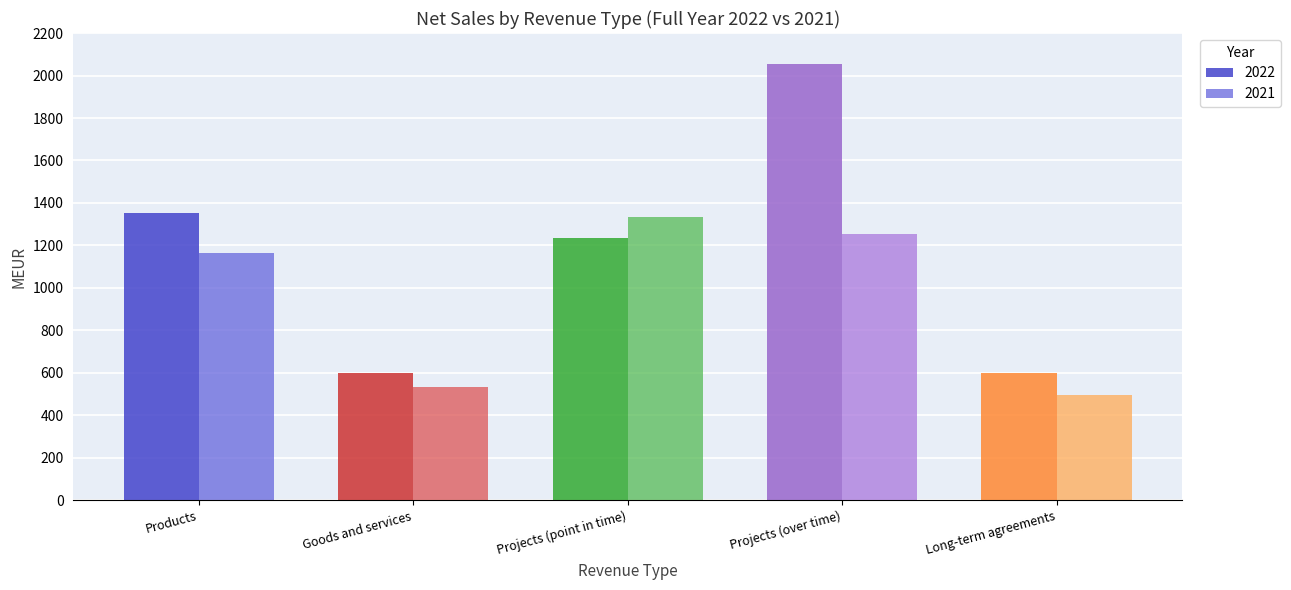

What is the sum of all 2021 values?

4778